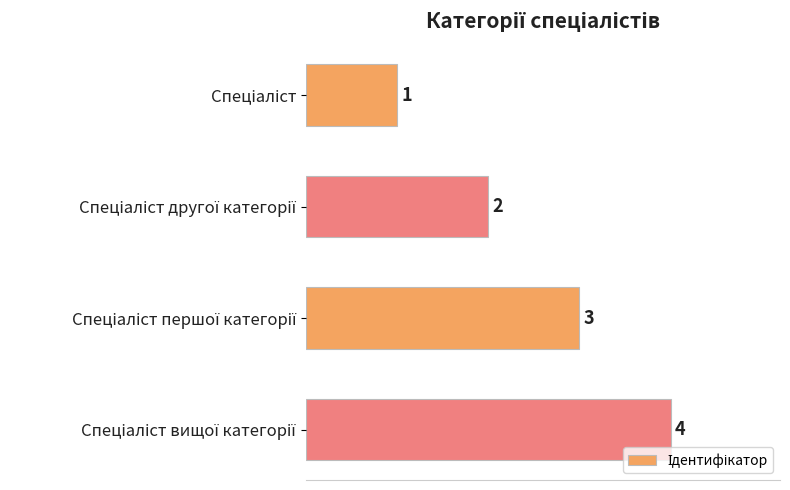

What is the greatest value displayed?

4